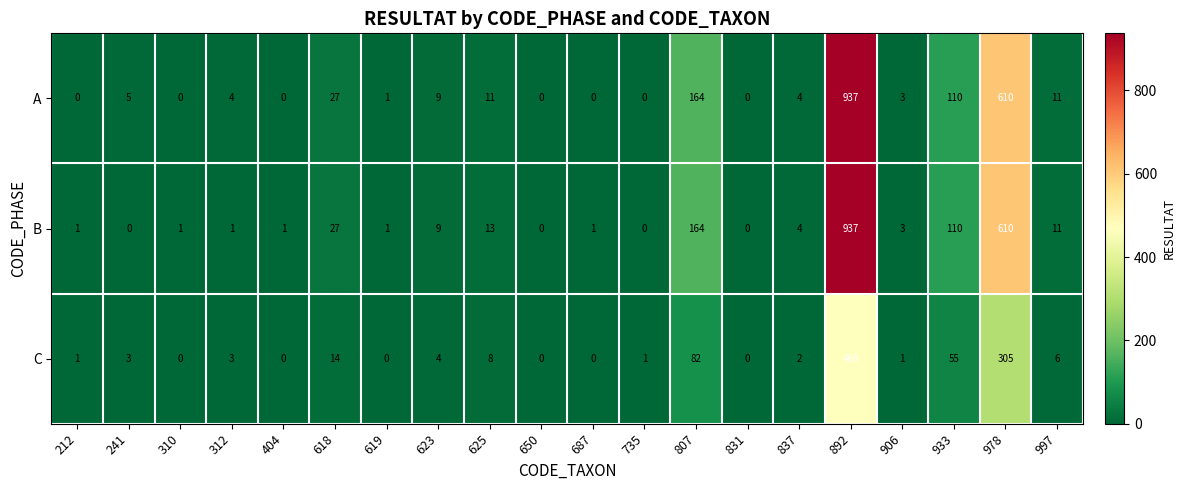

At how many categories does at least one series exceed 143?

3